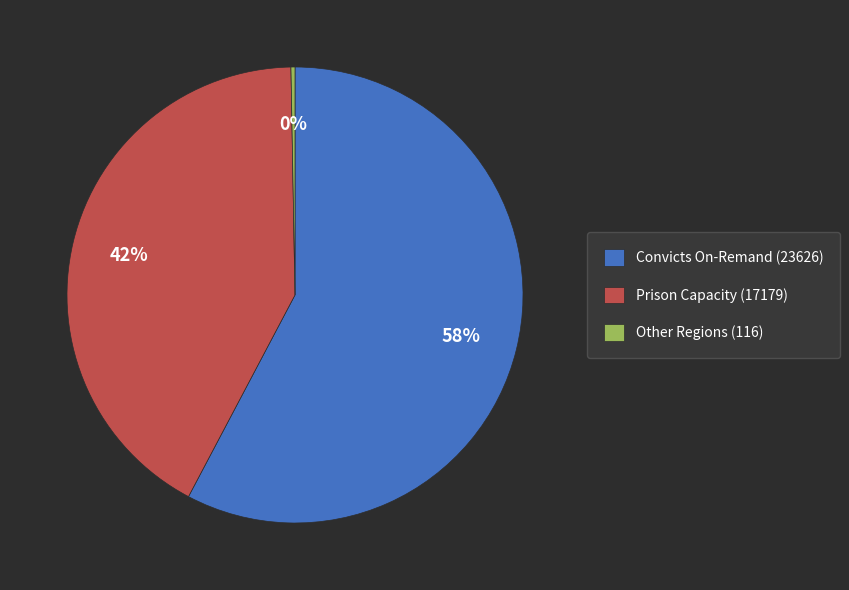

How many segments does this pie chart have?

3